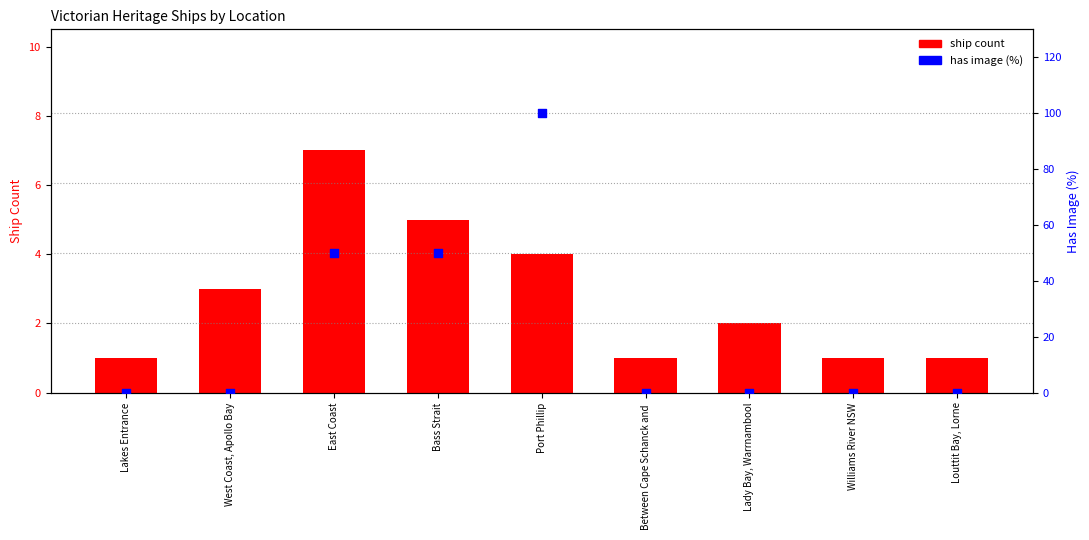

At which category is the sum across all series the highest?

Port Phillip